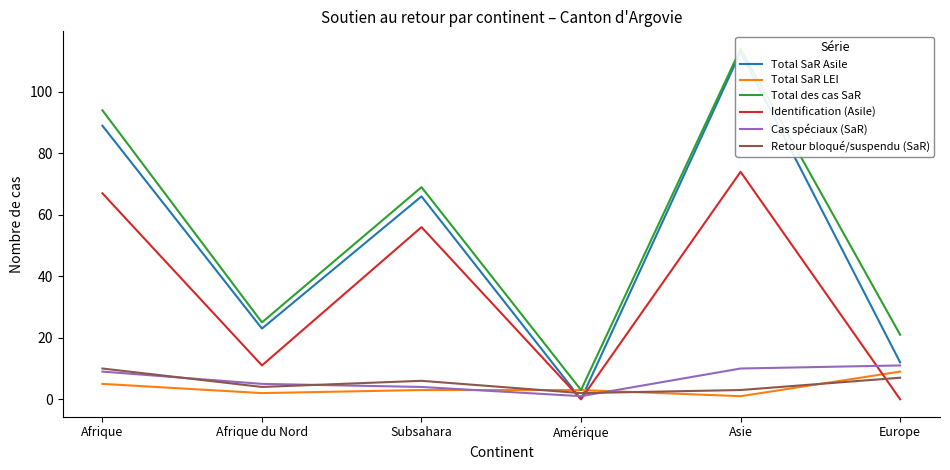

Which series has the widest spread of values?

Total SaR Asile